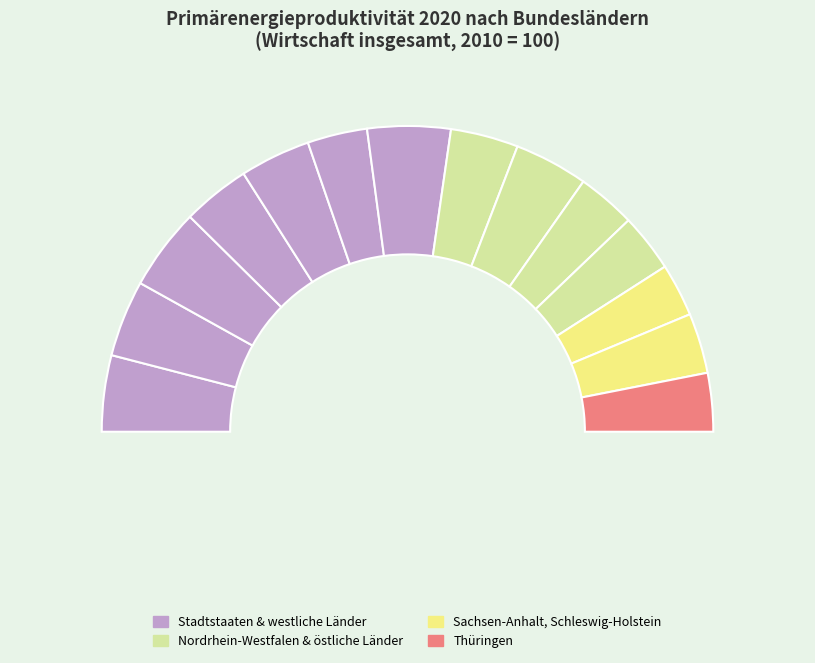

Which slice is the smallest?

Sachsen-Anhalt